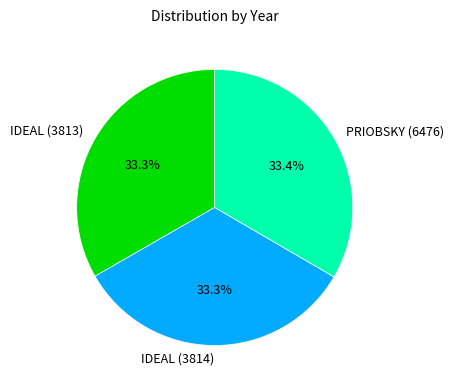

To the nearest percent, what is the combined percentage of IDEAL (3813) and PRIOBSKY (6476)?

67%